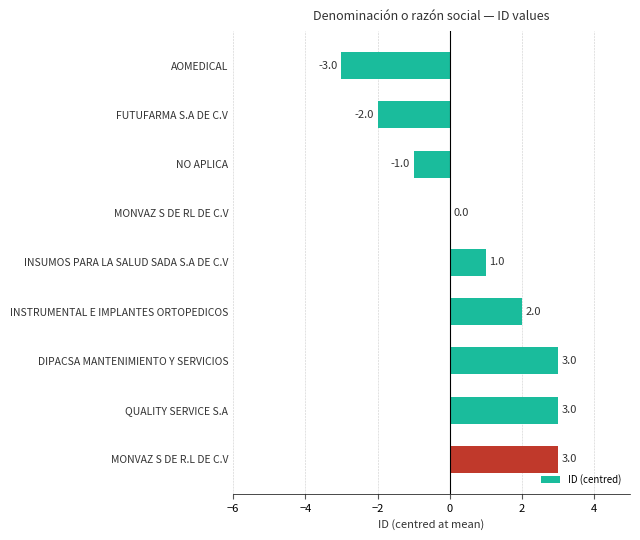

What is the greatest value displayed?

3